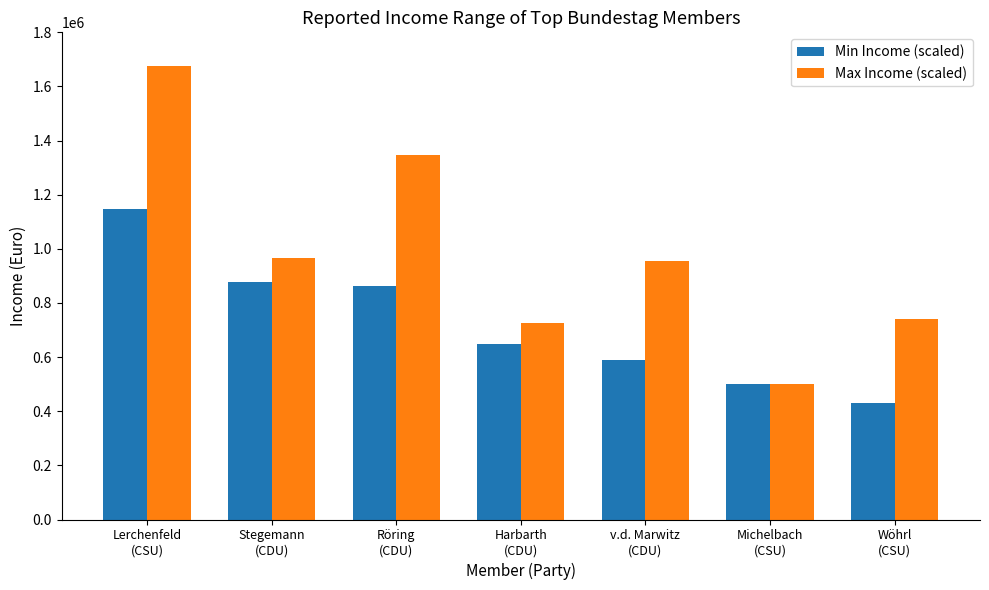

What is the total value across all series at Wöhrl
(CSU)?

1172000